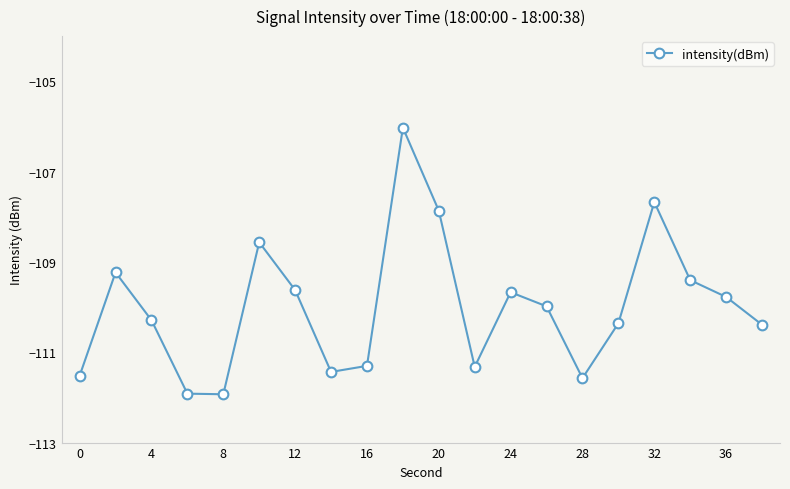

How many points are higher than both their immediate neighbors (excluding endpoints)?

5